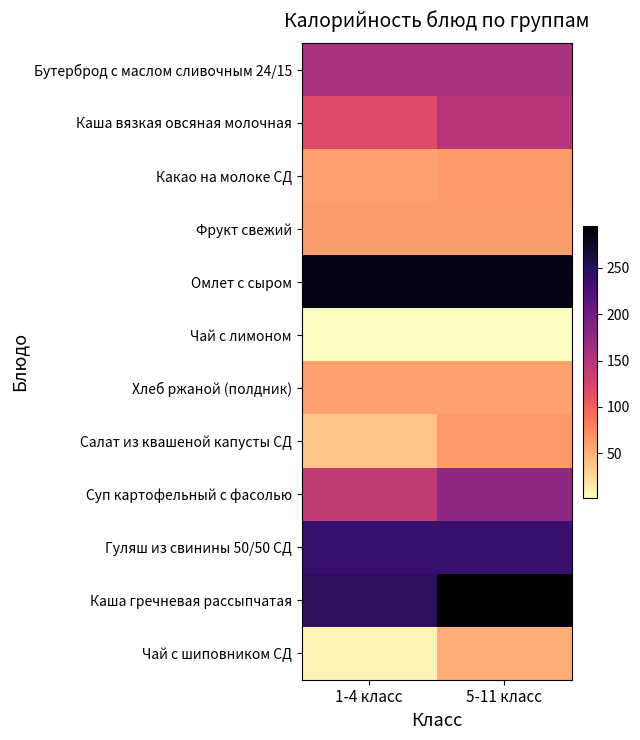

Which category has the lowest value across all series?

1-4 класс